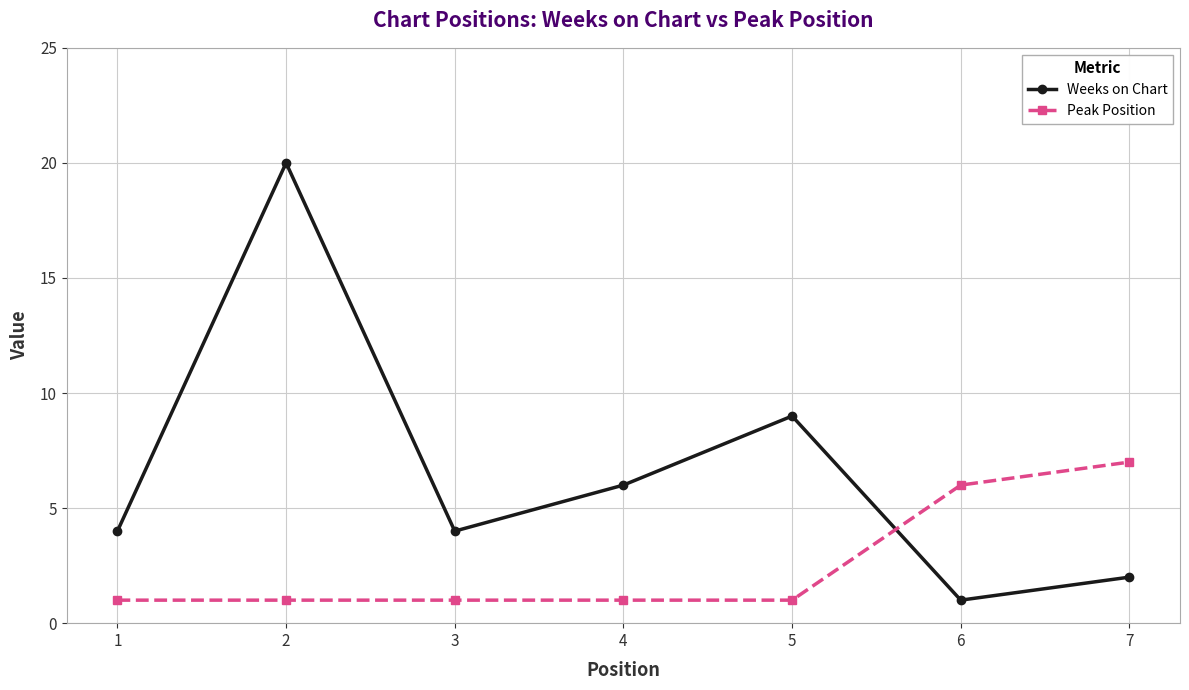

Reading left to right, list all the values displayed in this chart.

Weeks on Chart: 1=4	2=20	3=4	4=6	5=9	6=1	7=2
Peak Position: 1=1	2=1	3=1	4=1	5=1	6=6	7=7